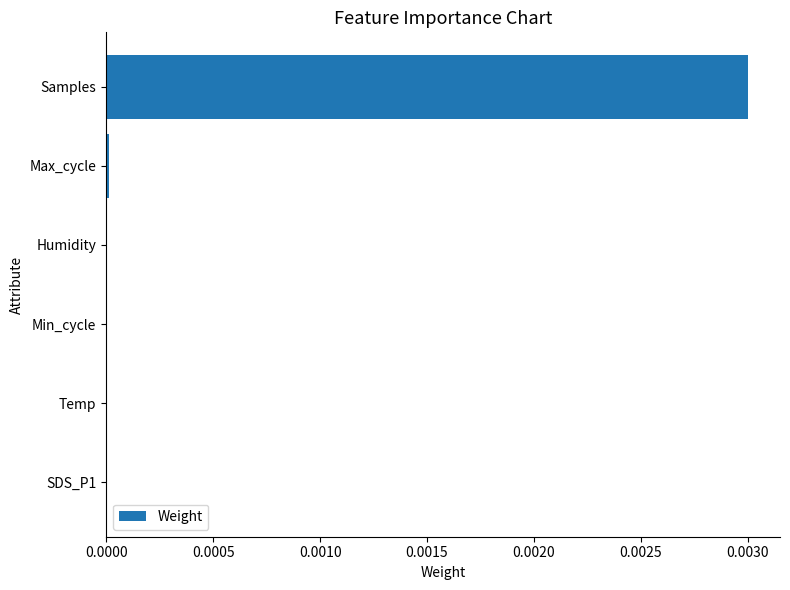

Is it true that the value at Humidity is 0.0?

True